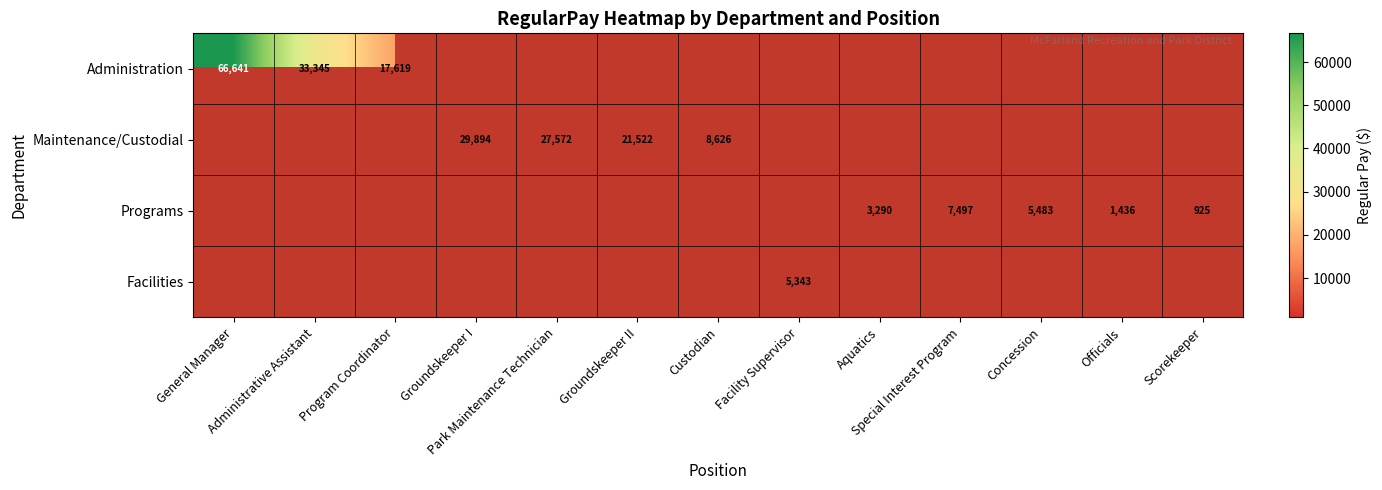

The Programs series shows 500.3 at Scorekeeper. True or false?

False